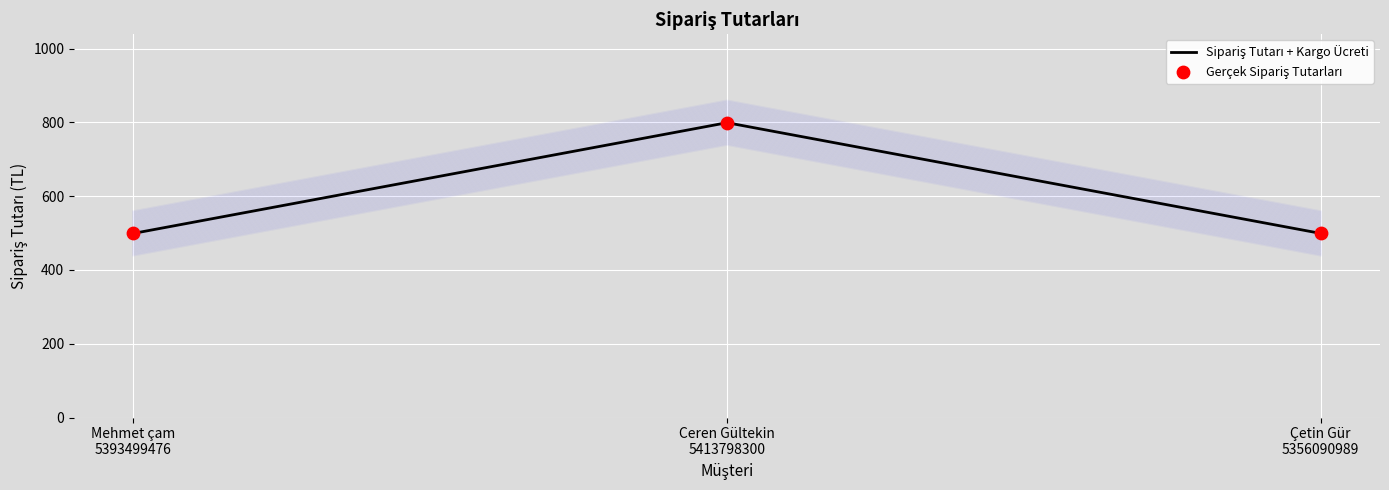

Which series has the largest Y range (max minus min)?

Sipariş Tutarı + Kargo Ücreti